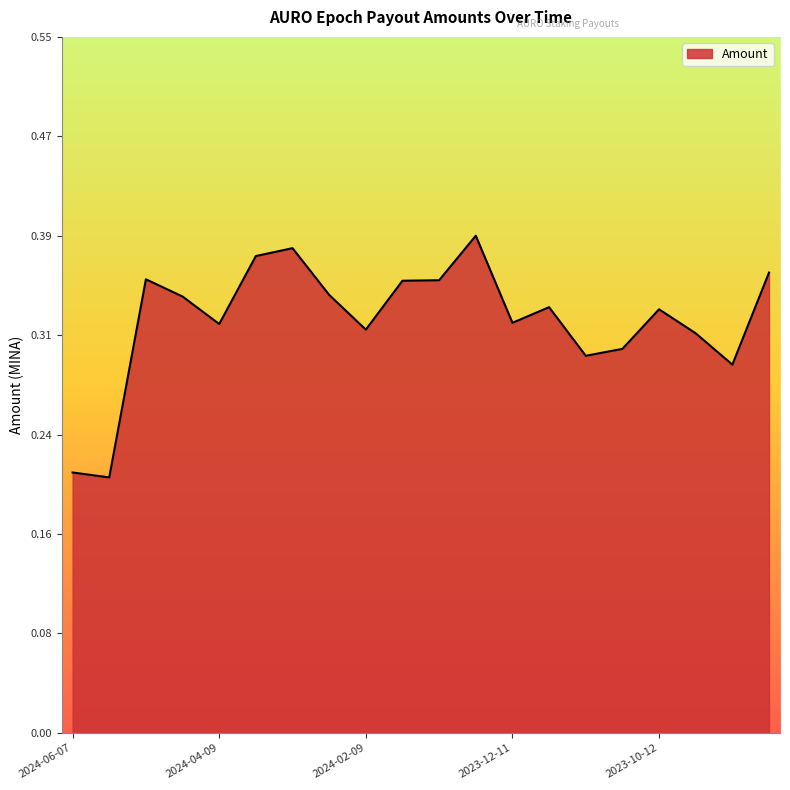

Does the chart have visible grid lines?

No